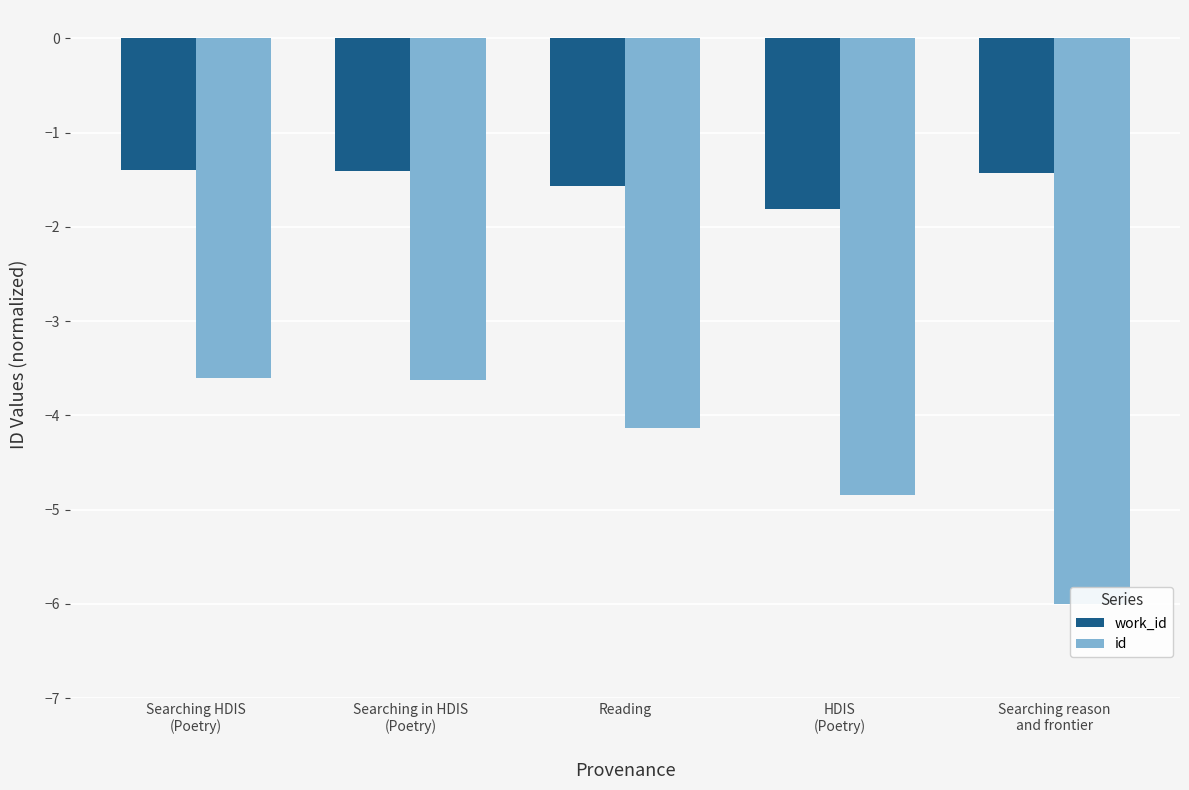

What is the difference between the second highest and minimum values in the work_id series?

0.4